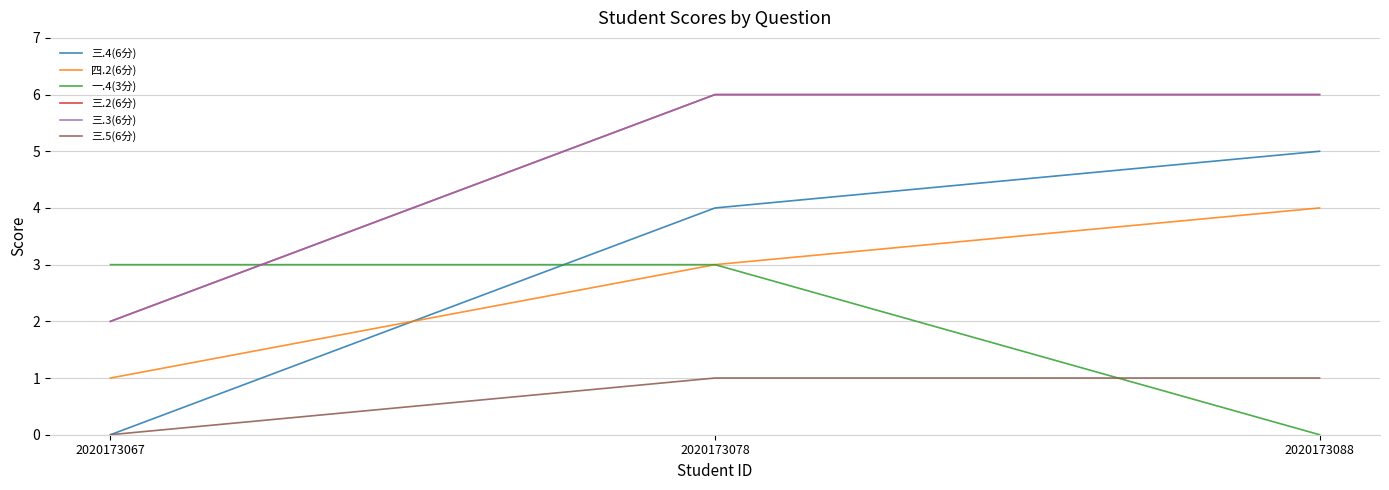

What is the difference between the second highest and minimum values in the 三.5(6分) series?

1